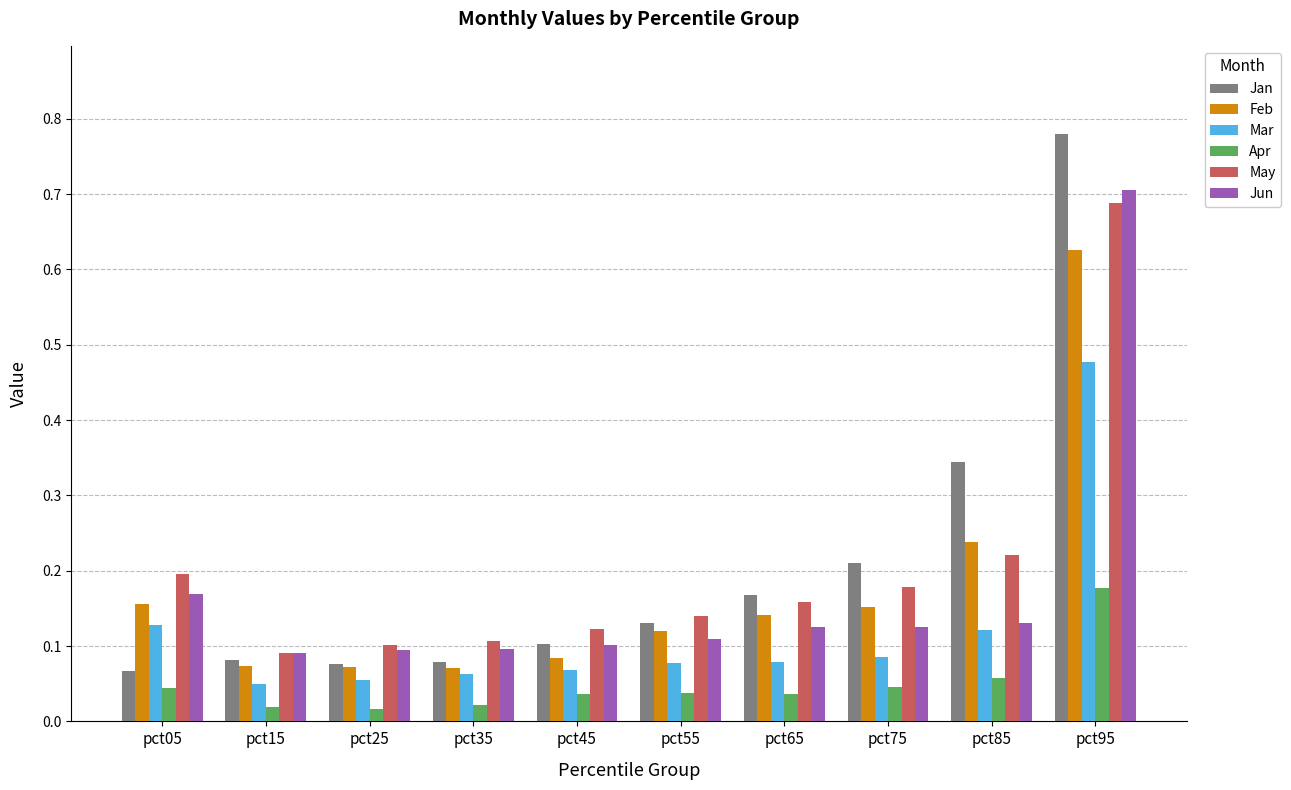

Does the chart contain any negative values?

No